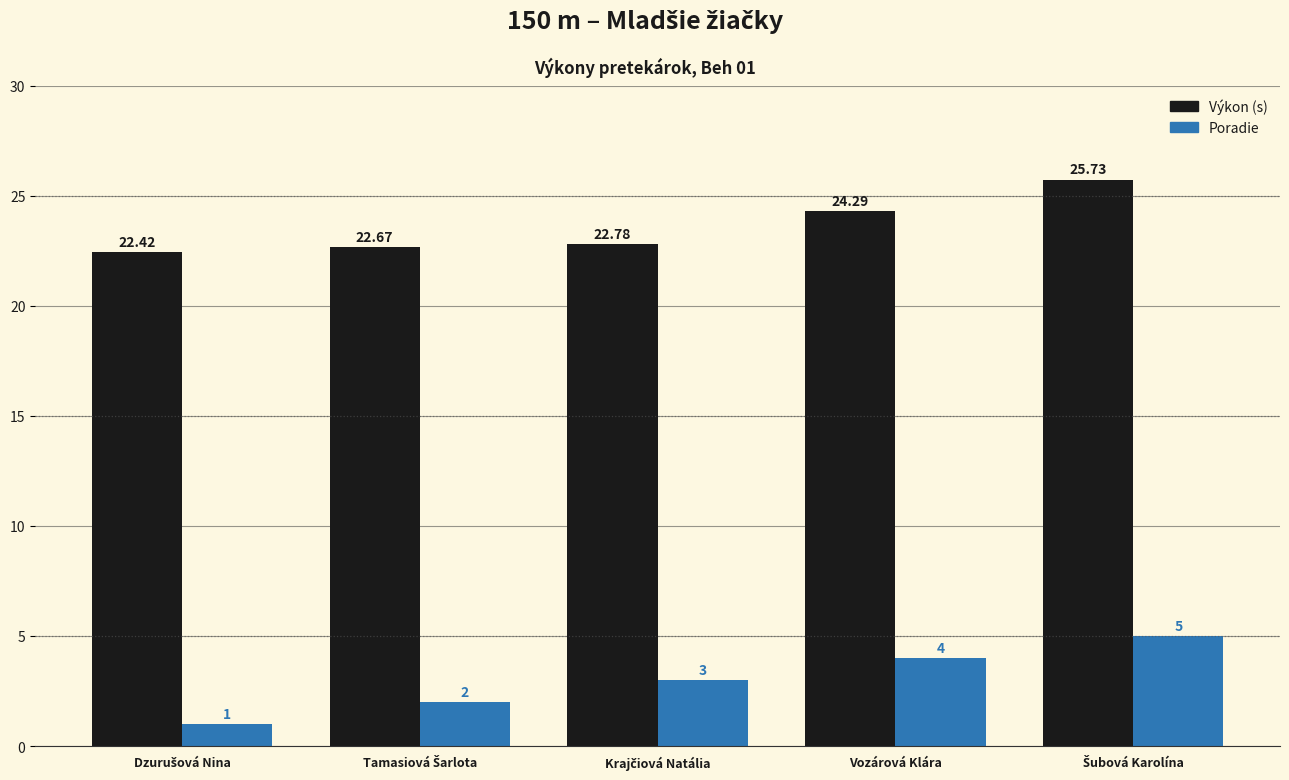

Reading left to right, list all the values displayed in this chart.

Výkon (s): 22.4	22.7	22.8	24.3	25.7
Poradie: 1.0	2.0	3.0	4.0	5.0